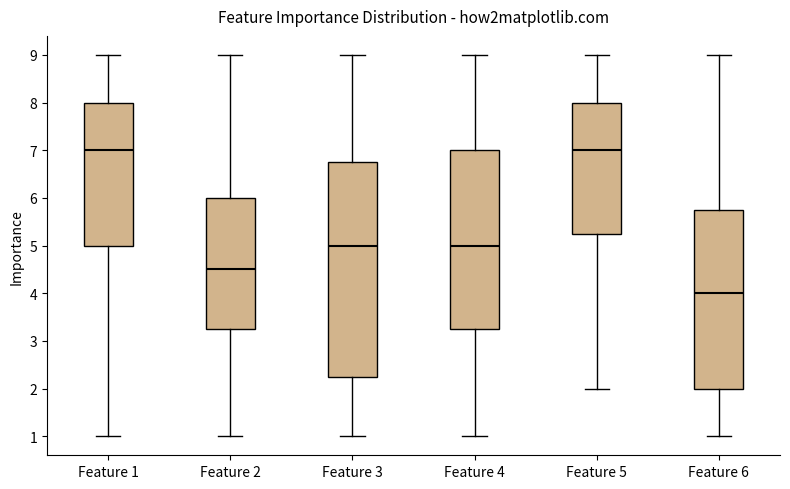

Reading left to right, transcribe this box plot: for each box, give where its median line is, the range the box spans, and where its two whiskers end, as read against the y-axis. The values are not printed on the chart, so give them approximately, as read against the axis.

Feature 1: median 7.0, box 5.0 to 8.0, whiskers 1.0 to 9.0
Feature 2: median 4.5, box 3.3 to 6.0, whiskers 1.0 to 9.0
Feature 3: median 5.0, box 2.3 to 6.8, whiskers 1.0 to 9.0
Feature 4: median 5.0, box 3.3 to 7.0, whiskers 1.0 to 9.0
Feature 5: median 7.0, box 5.3 to 8.0, whiskers 2.0 to 9.0
Feature 6: median 4.0, box 2.0 to 5.8, whiskers 1.0 to 9.0